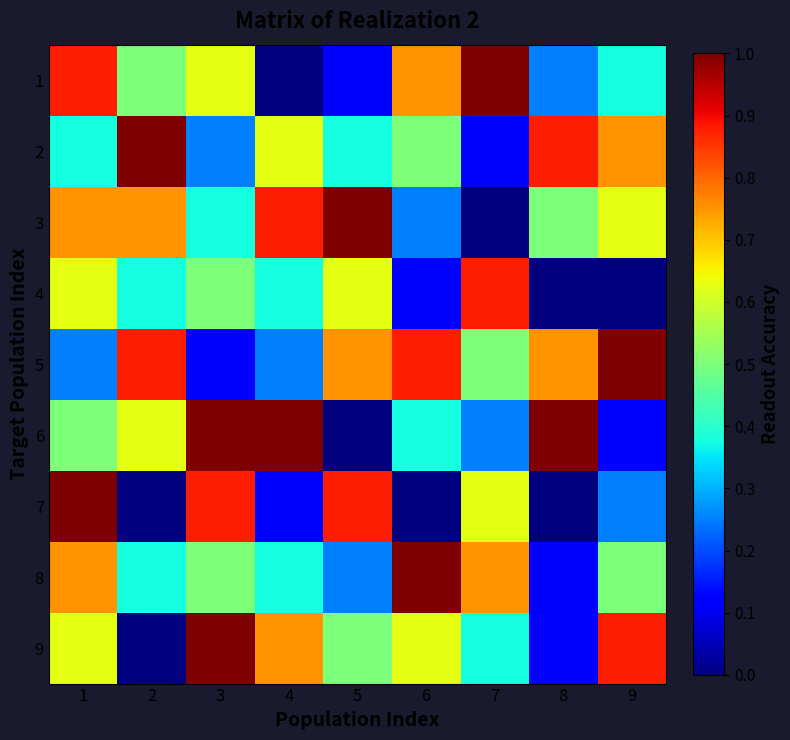

At which category is the sum across all series the highest?

1